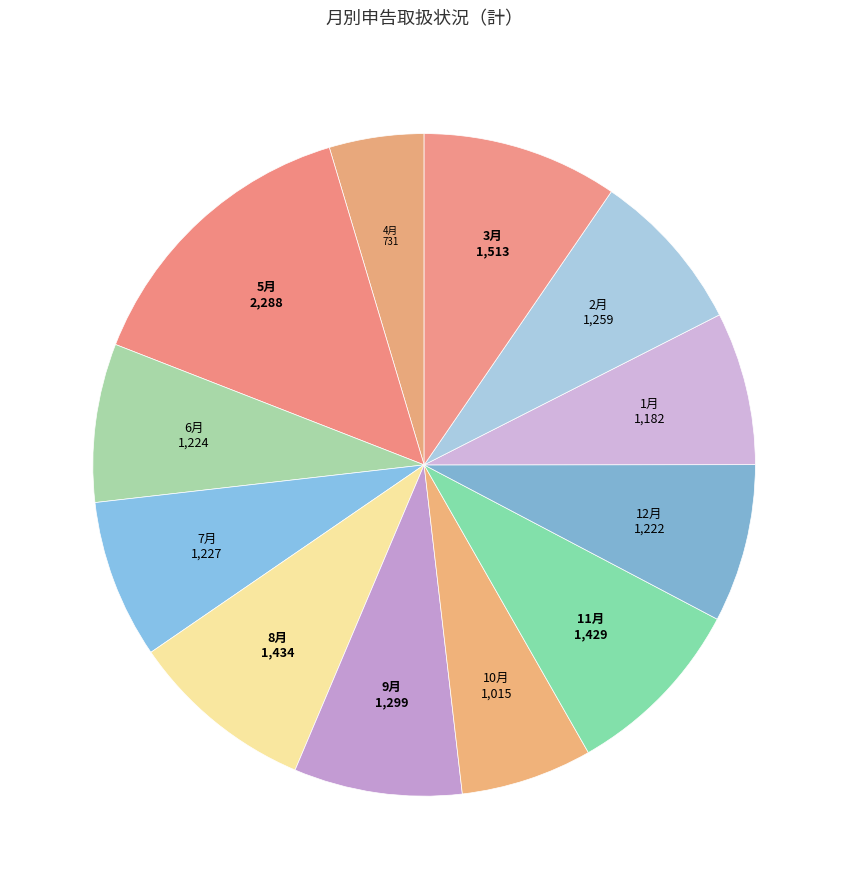

Combined, do 3月 and 2月 account for over 50%?

No